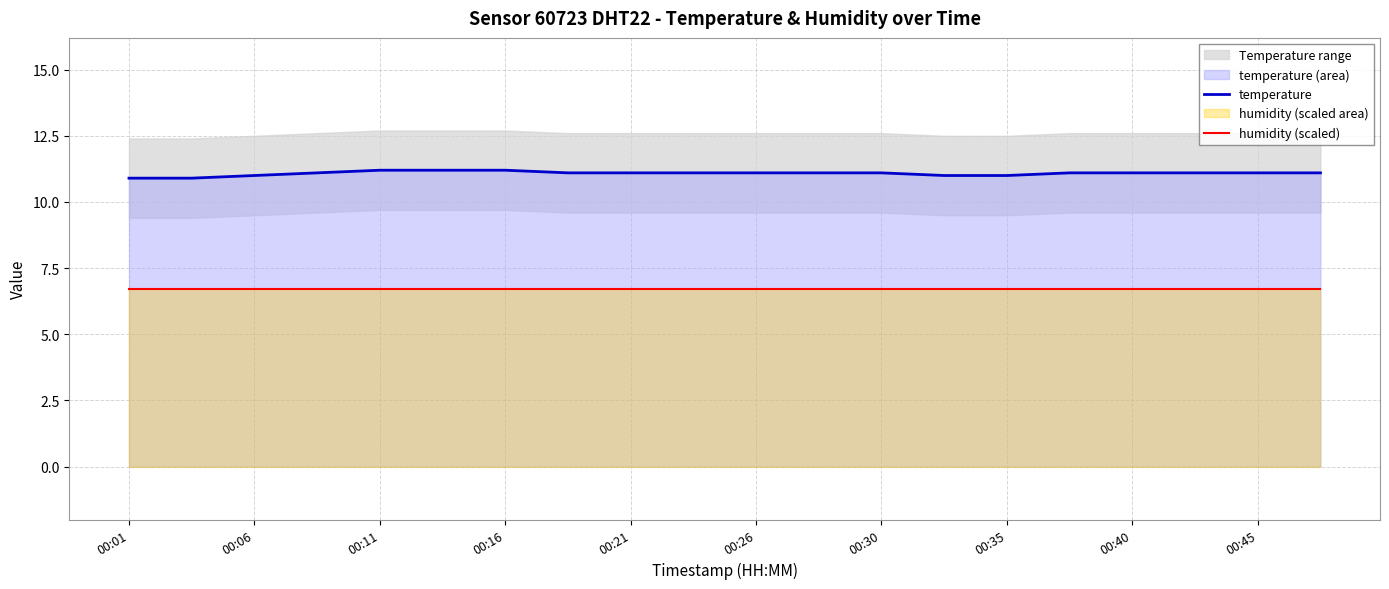

True or false: humidity (scaled) and temperature cross at least once.

False